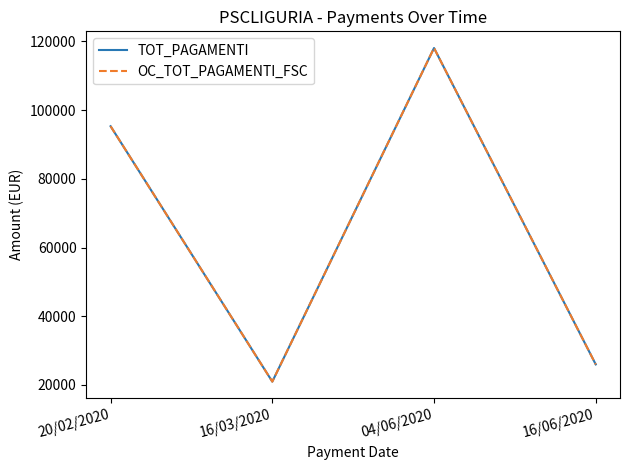

Reading left to right, transcribe all the data shown in this chart.

TOT_PAGAMENTI: 20/02/2020=95316.0	16/03/2020=20969.5	04/06/2020=118090.0	16/06/2020=25979.8
OC_TOT_PAGAMENTI_FSC: 20/02/2020=95316.0	16/03/2020=20969.5	04/06/2020=118090.0	16/06/2020=25979.8